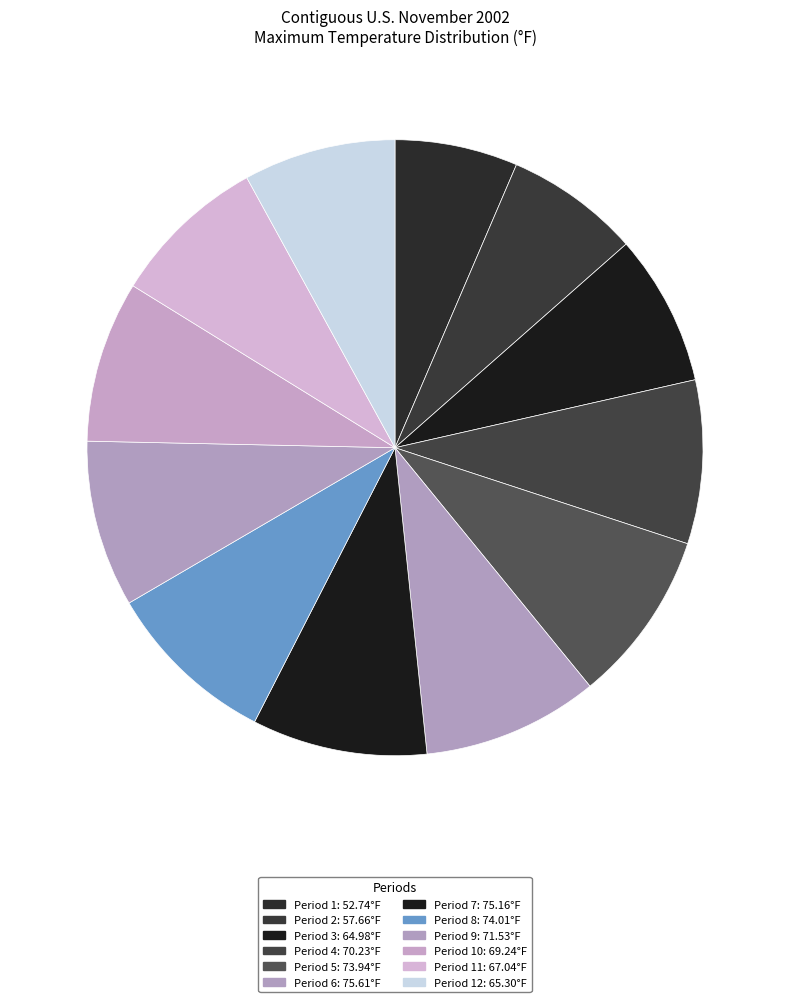

How many slices are in this pie chart?

12